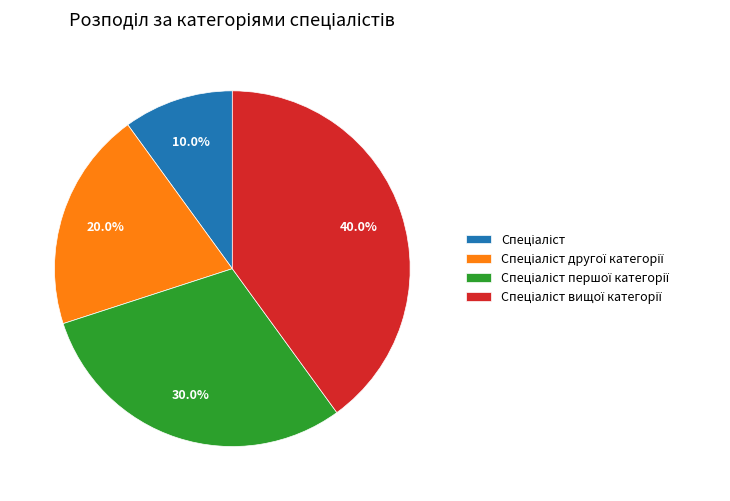

Is there a majority slice in this chart?

No